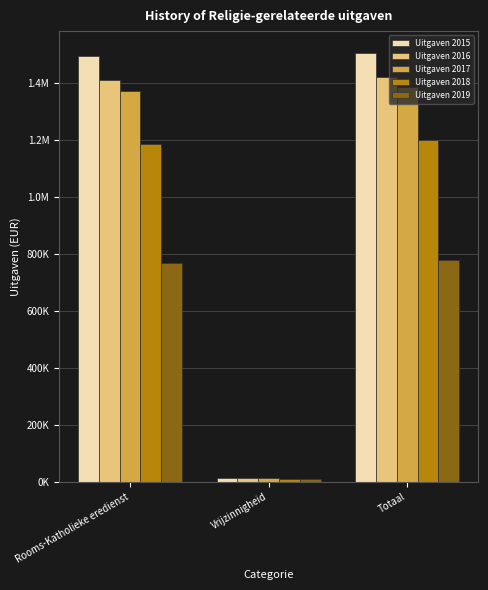

Are the bars horizontal?

No